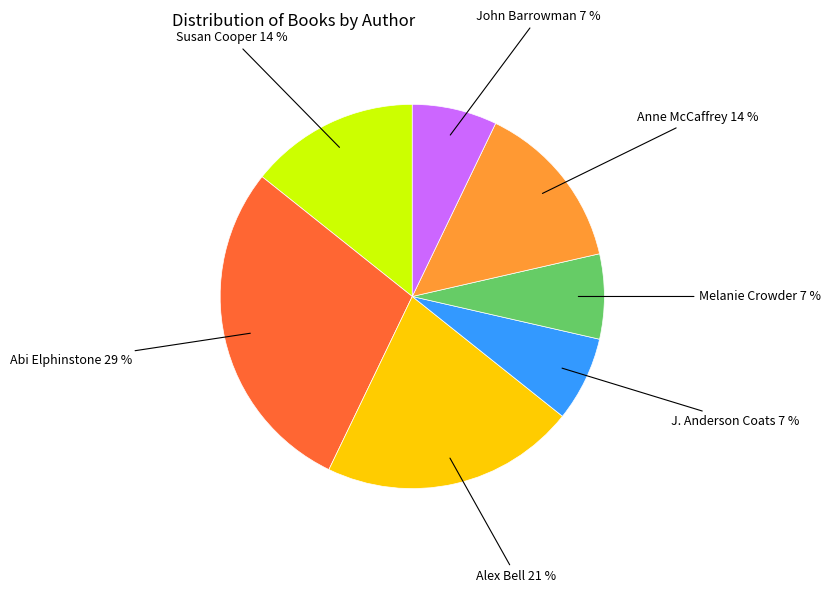

Is there a majority slice in this chart?

No